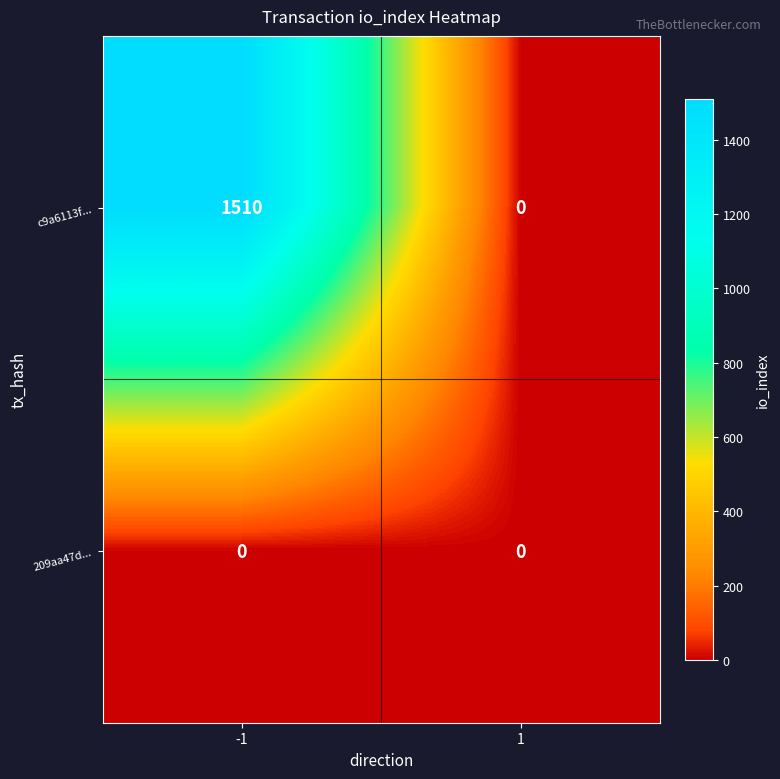

Which series has the largest total across all categories?

c9a6113f...